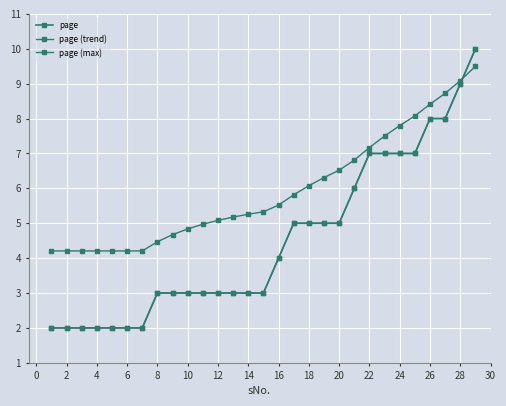

True or false: page (max) has more than 2 interior local peaks.

False